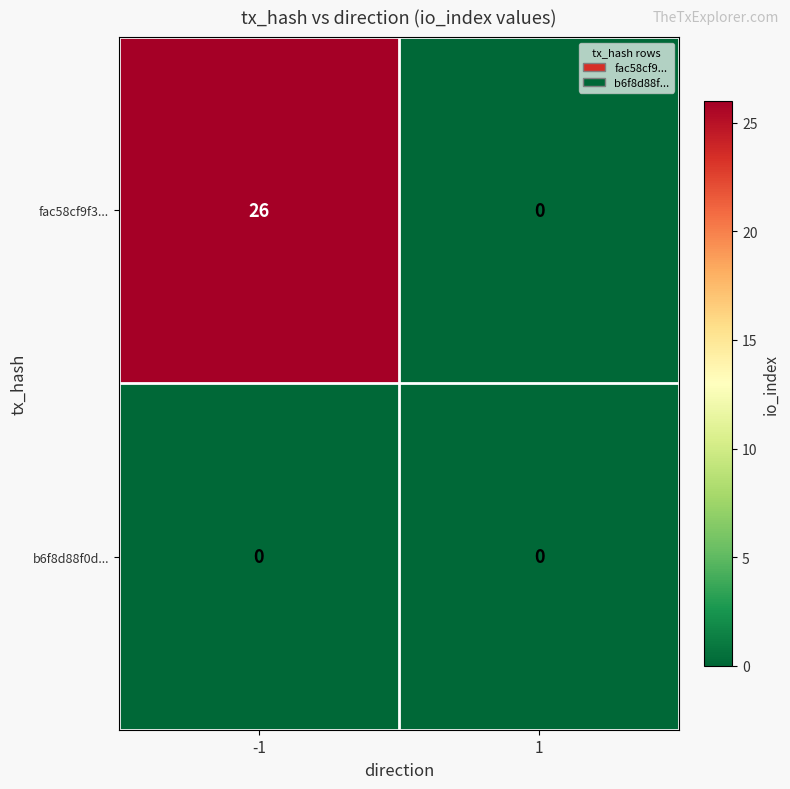

Rank the series at -1 from highest to lowest value.

fac58cf9f3..., b6f8d88f0d...